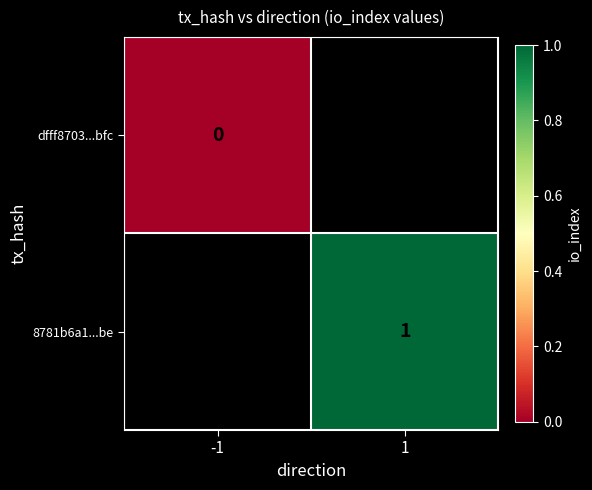

Is it true that 8781b6a1...be equals 1 at 1?

True